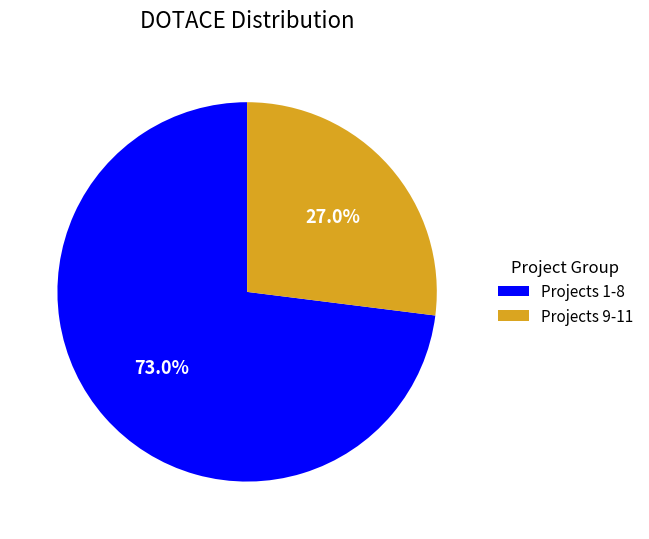

Count the number of slices in the pie.

2